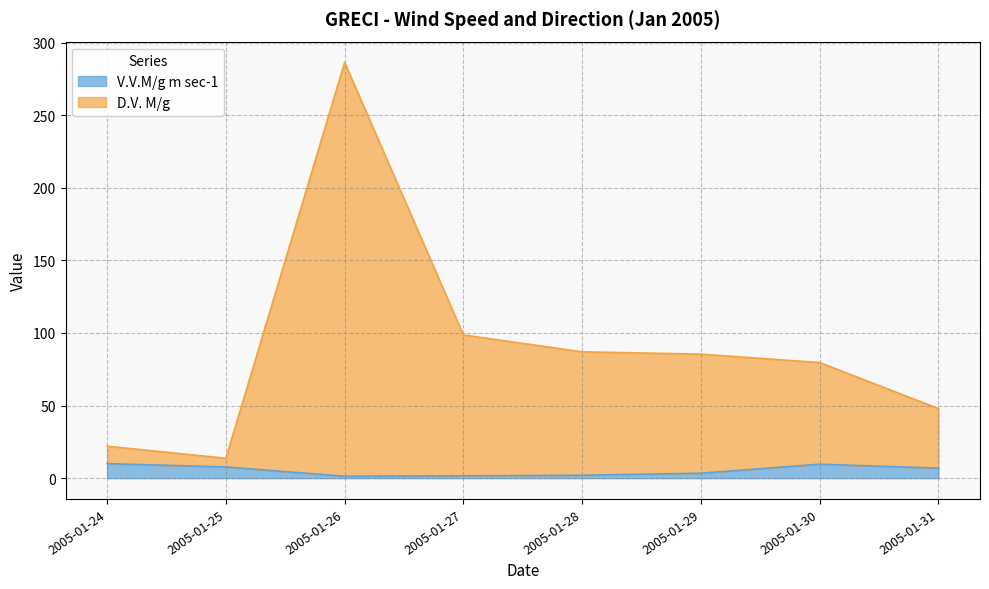

Where does the D.V. M/g series first go above 85?

2005-01-26